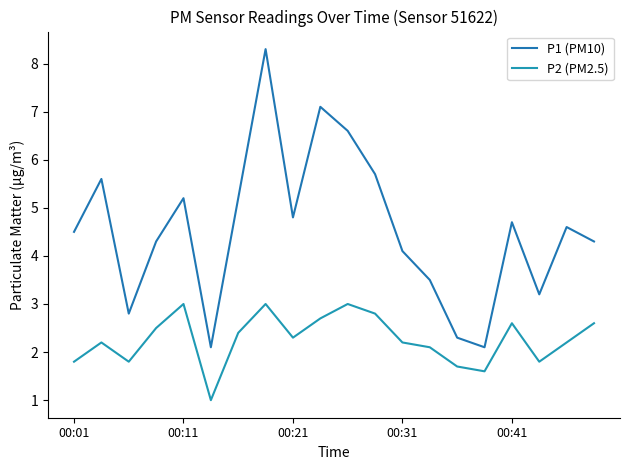

How many lines are shown in the chart?

2